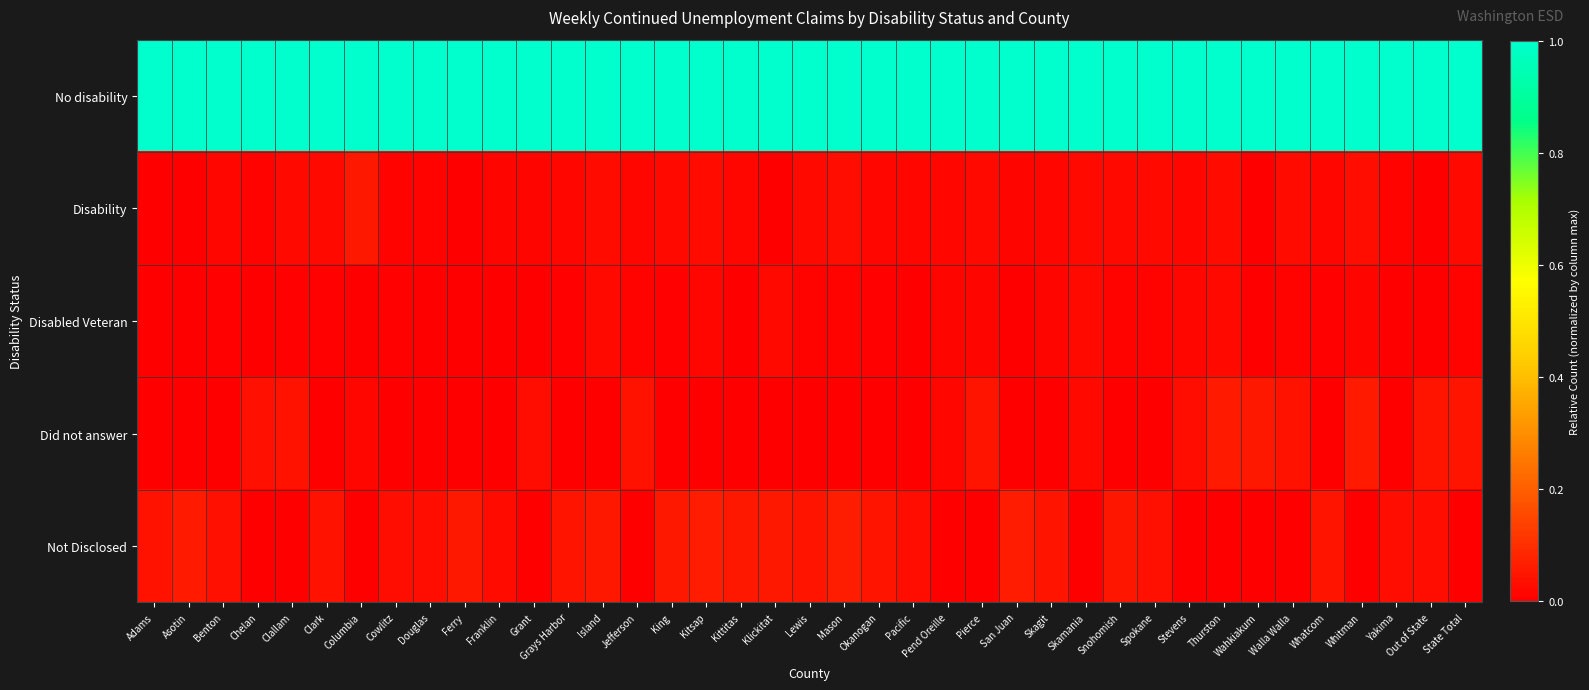

Which series has the widest spread of values?

Not Disclosed